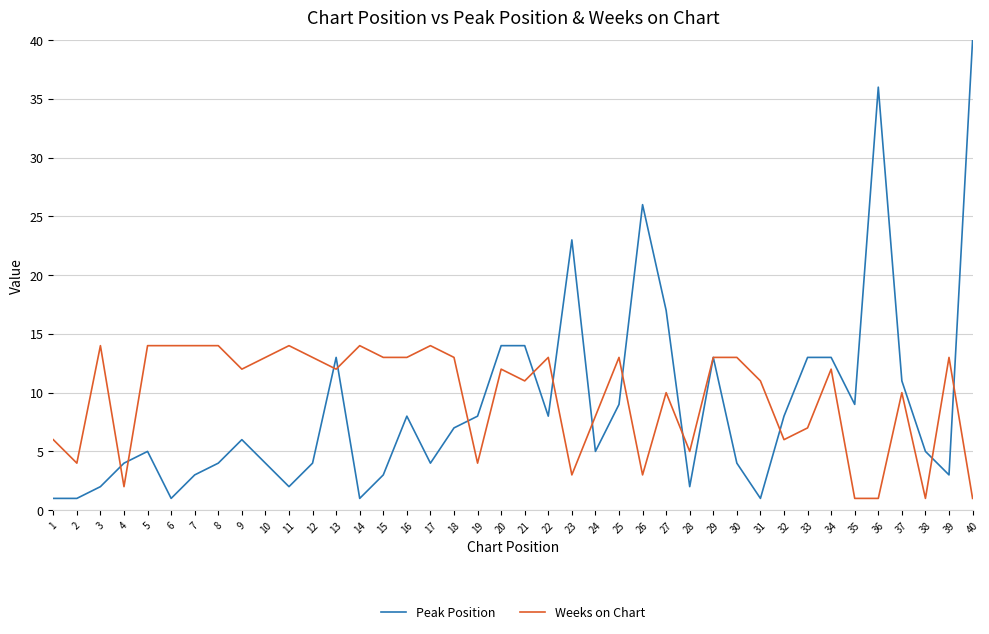

What is the difference between the Weeks on Chart values at 33 and 19?

3